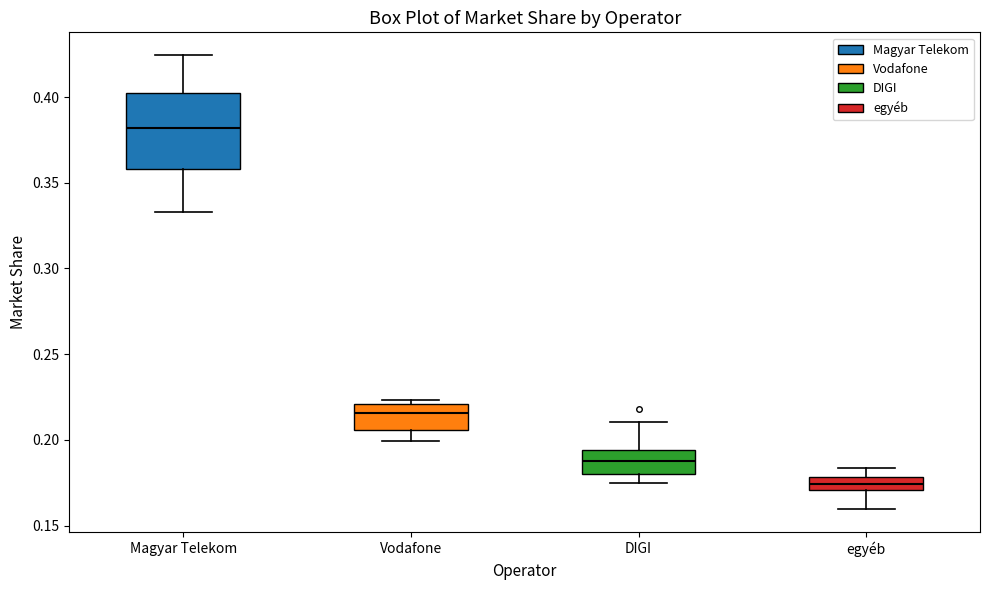

Where is the lower edge of the box for egyéb on the y-axis? The values are not printed on the chart, so give them approximately, as read against the axis.

0.170